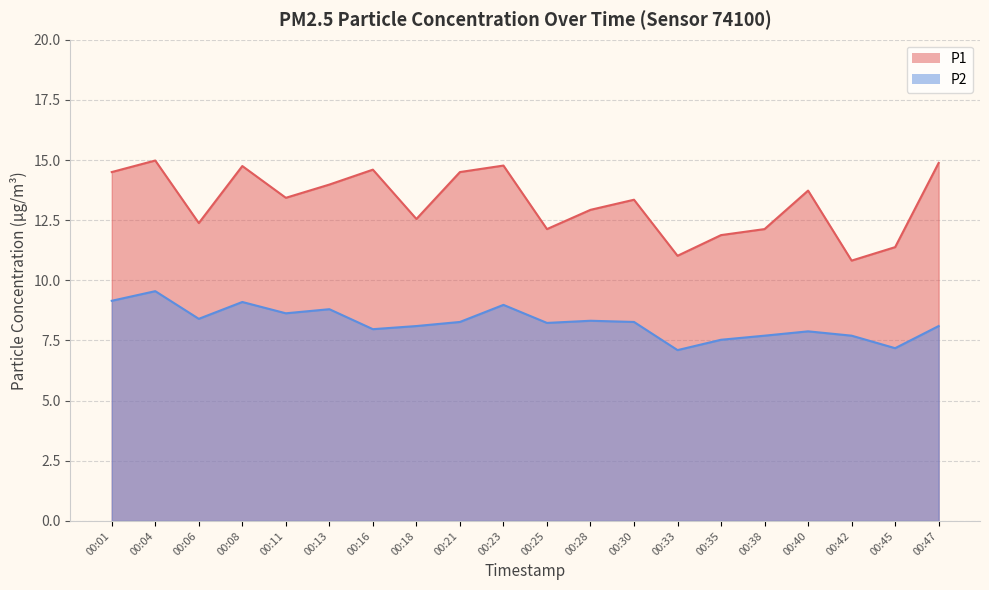

Reading left to right, extract all data points from this chart.

P1: 00:01=14.5	00:04=15.0	00:06=12.4	00:08=14.8	00:11=13.4	00:13=14.0	00:16=14.6	00:18=12.6	00:21=14.5	00:23=14.8	00:25=12.1	00:28=12.9	00:30=13.3	00:33=11.0	00:35=11.9	00:38=12.1	00:40=13.7	00:42=10.8	00:45=11.4	00:47=14.9
P2: 00:01=9.2	00:04=9.6	00:06=8.4	00:08=9.1	00:11=8.6	00:13=8.8	00:16=8.0	00:18=8.1	00:21=8.3	00:23=9.0	00:25=8.2	00:28=8.3	00:30=8.3	00:33=7.1	00:35=7.5	00:38=7.7	00:40=7.9	00:42=7.7	00:45=7.2	00:47=8.1